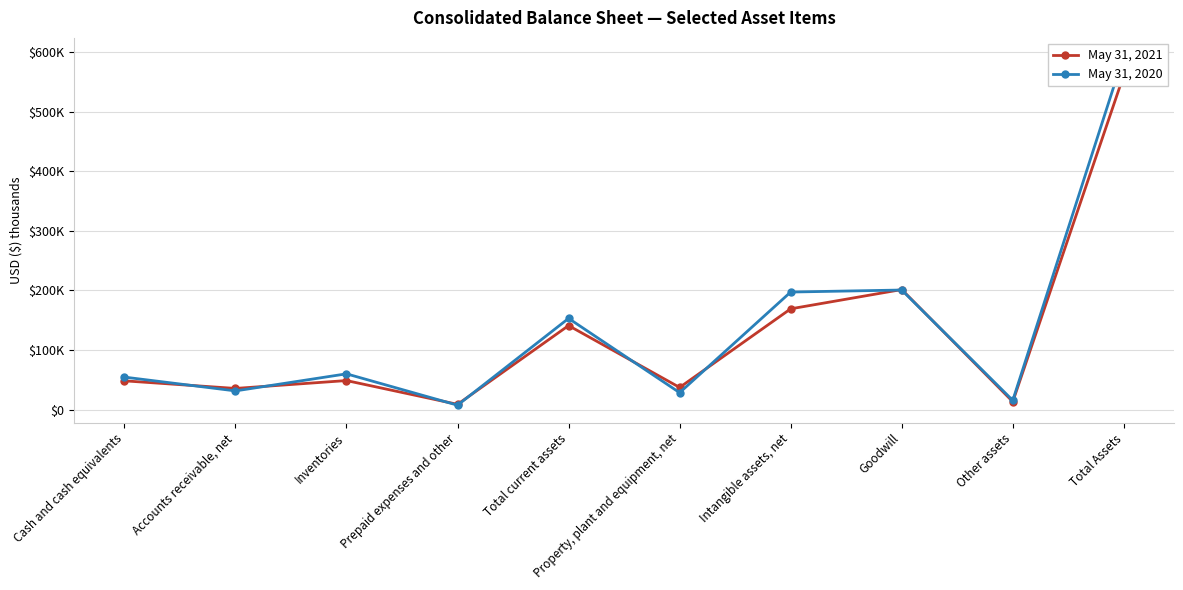

At which category does May 31, 2020 reach its first local valley?

Accounts receivable, net